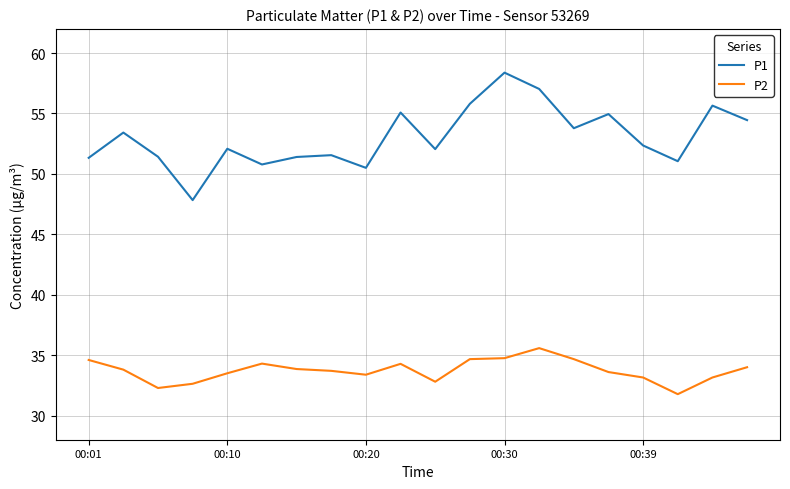

What is the greatest value displayed?

58.4